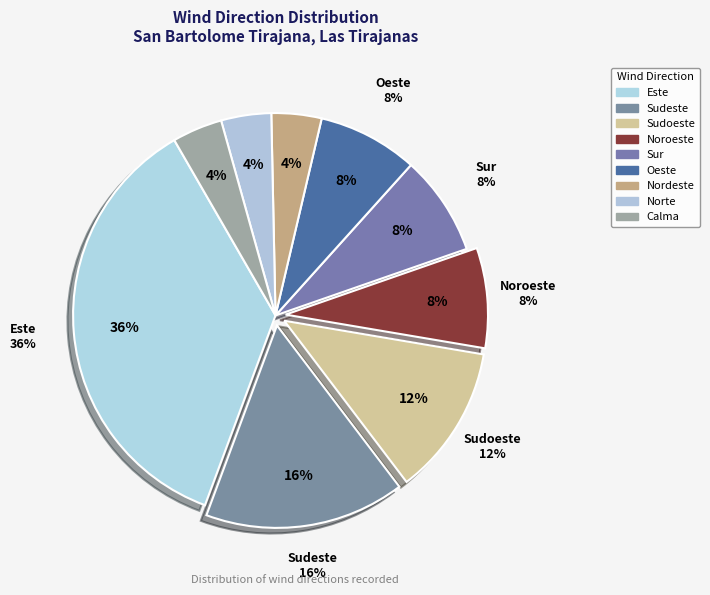

What percentage is the Este slice, to the nearest percent?

36%